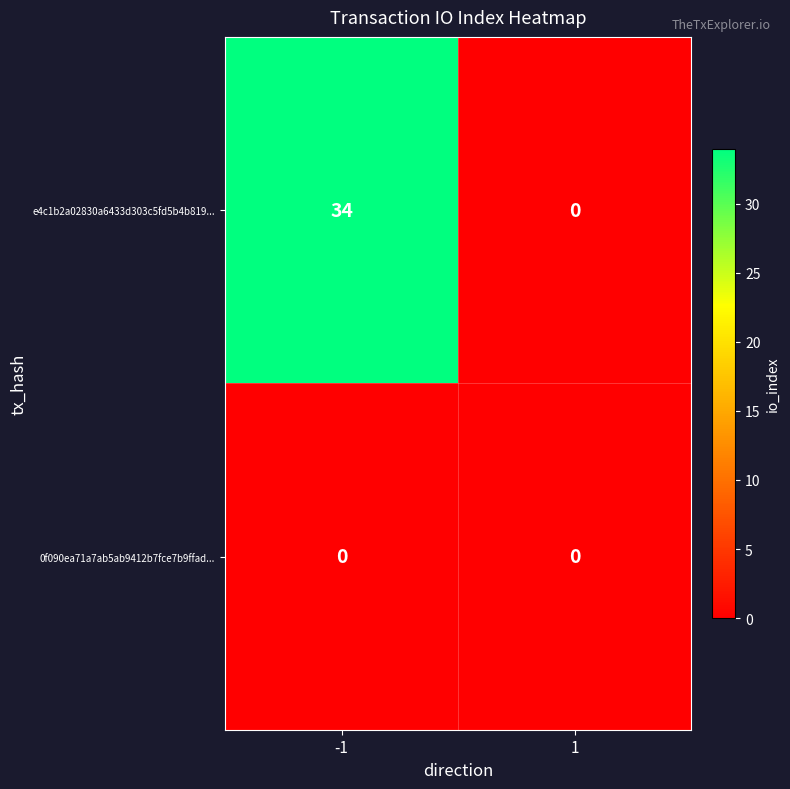

Reading right to left, what are all the values shown in this chart?

e4c1b2a02830a6433d303c5fd5b4b819...: 1=0	-1=34
0f090ea71a7ab5ab9412b7fce7b9ffad...: 1=0	-1=0